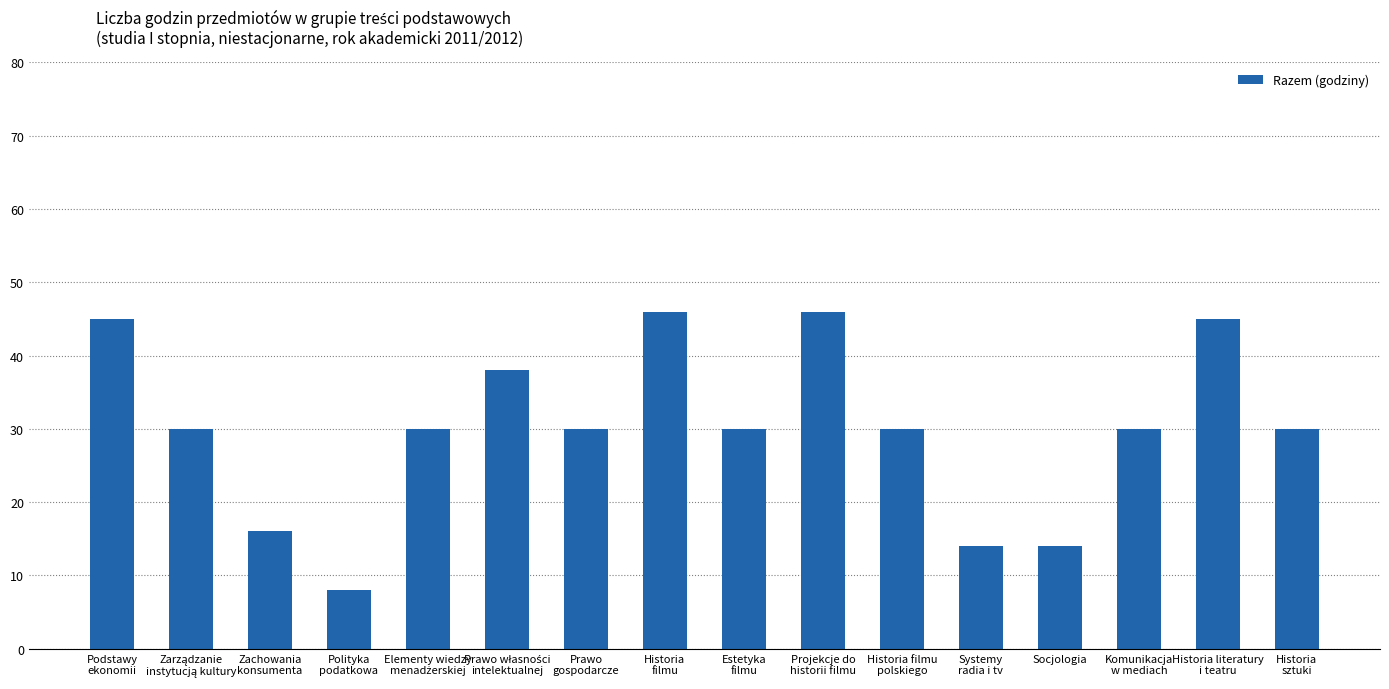

Read the value at Historia filmu
polskiego, to the nearest 10.

30